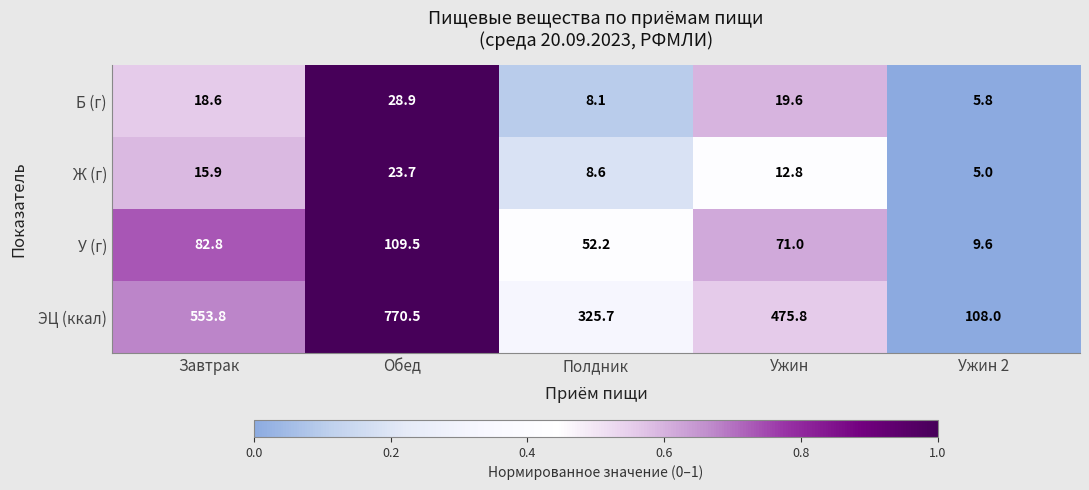

List the series in order of their peak value, lowest first.

Ж (г), Б (г), У (г), ЭЦ (ккал)